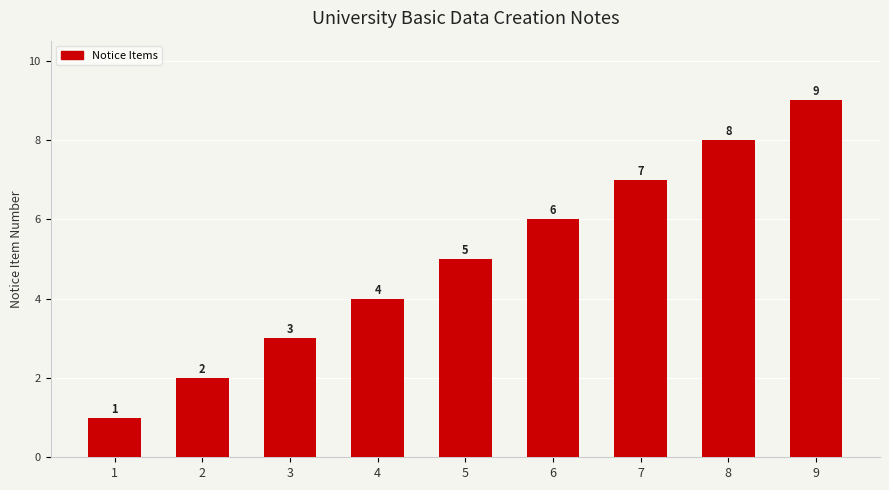

What is the greatest value displayed?

9